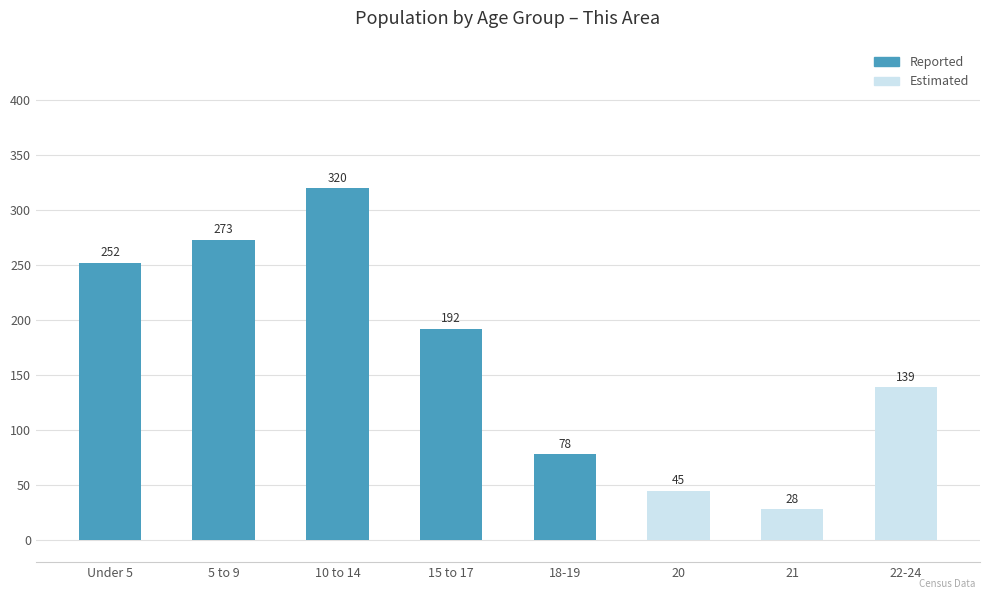

What is the value of the 2nd bar from the left?

273